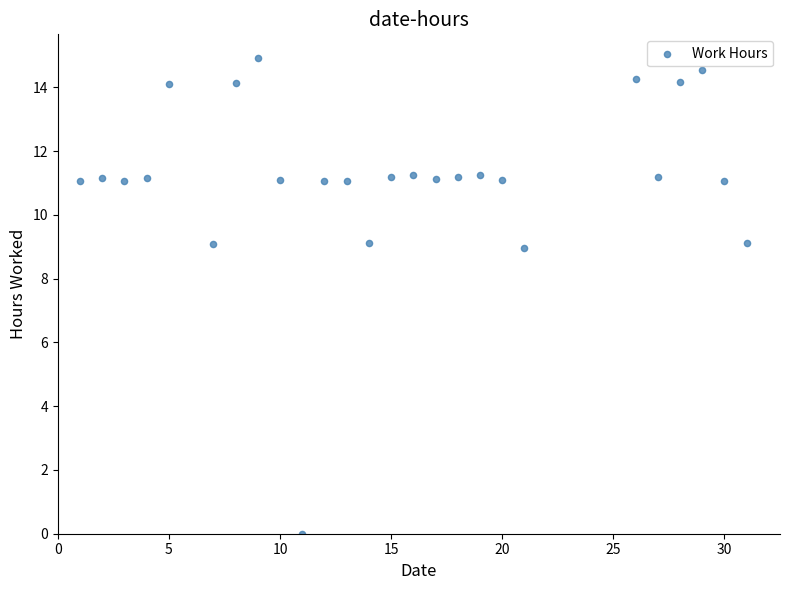

What is the range of Y values (max minus min)?

14.9